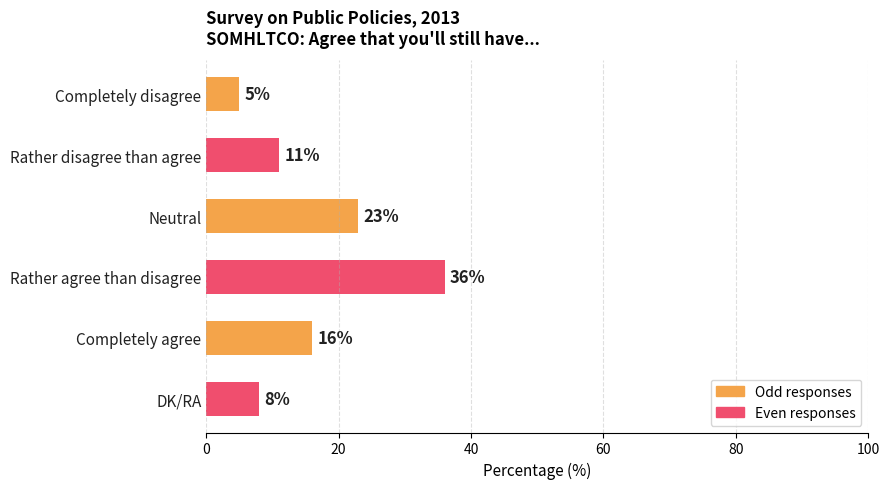

Reading top to bottom, list all the values displayed in this chart.

Completely disagree=5	Rather disagree than agree=11	Neutral=23	Rather agree than disagree=36	Completely agree=16	DK/RA=8